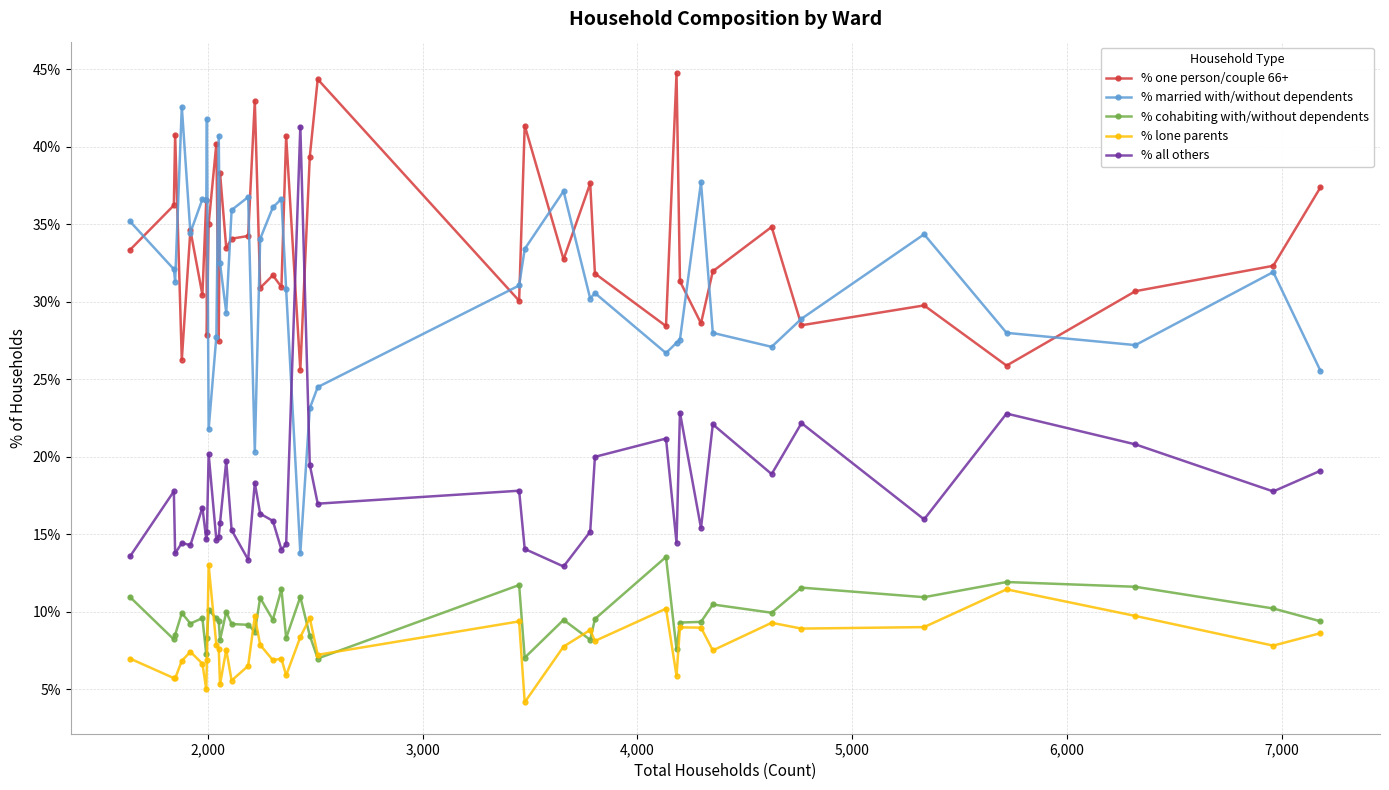

What is the value of the % married with/without dependents point at the 31st from the left?

27.6